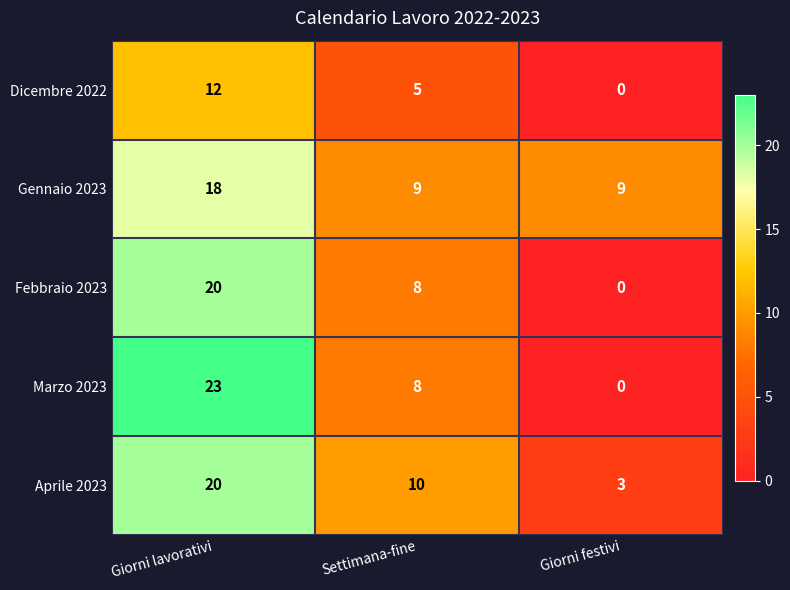

Count the Dicembre 2022 values in the range 0 to 12.

3